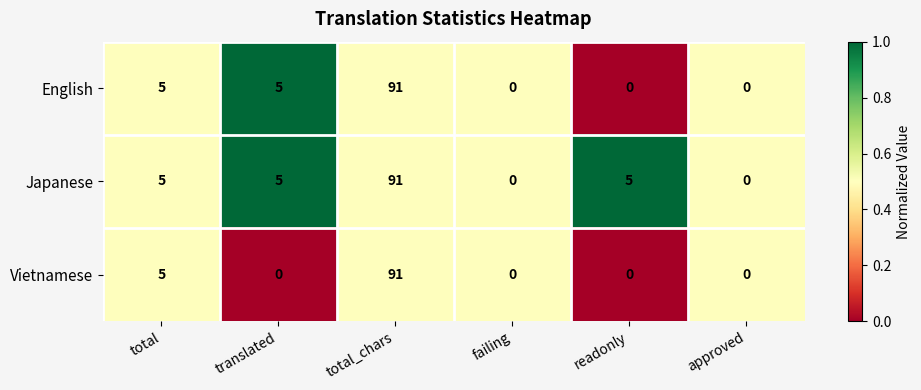

What is the sum of the English values at translated and readonly?

5